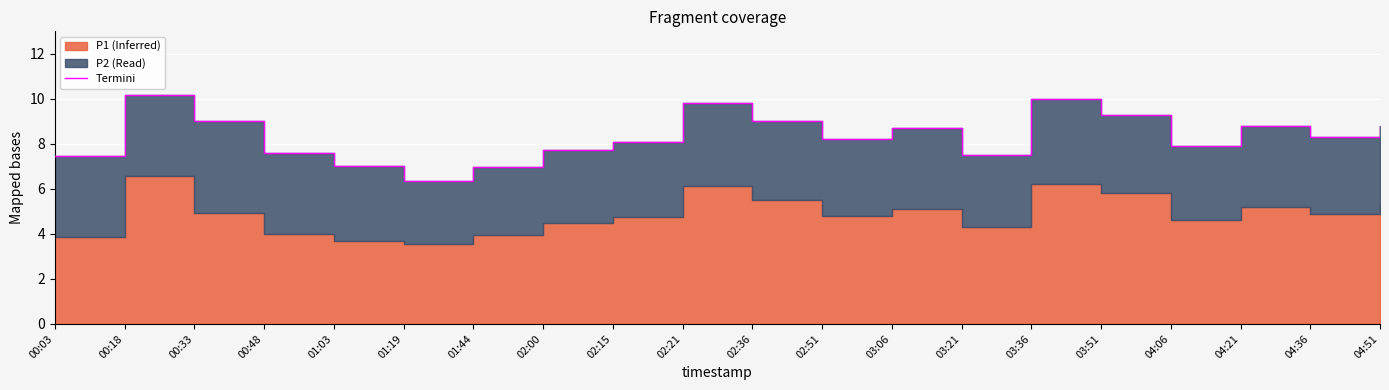

Reading right to left, list all the values displayed in this chart.

8.8	8.3	8.8	7.9	9.3	10.0	7.5	8.7	8.2	9.0	9.8	8.1	7.7	7.0	6.3	7.0	7.6	9.0	10.2	7.4